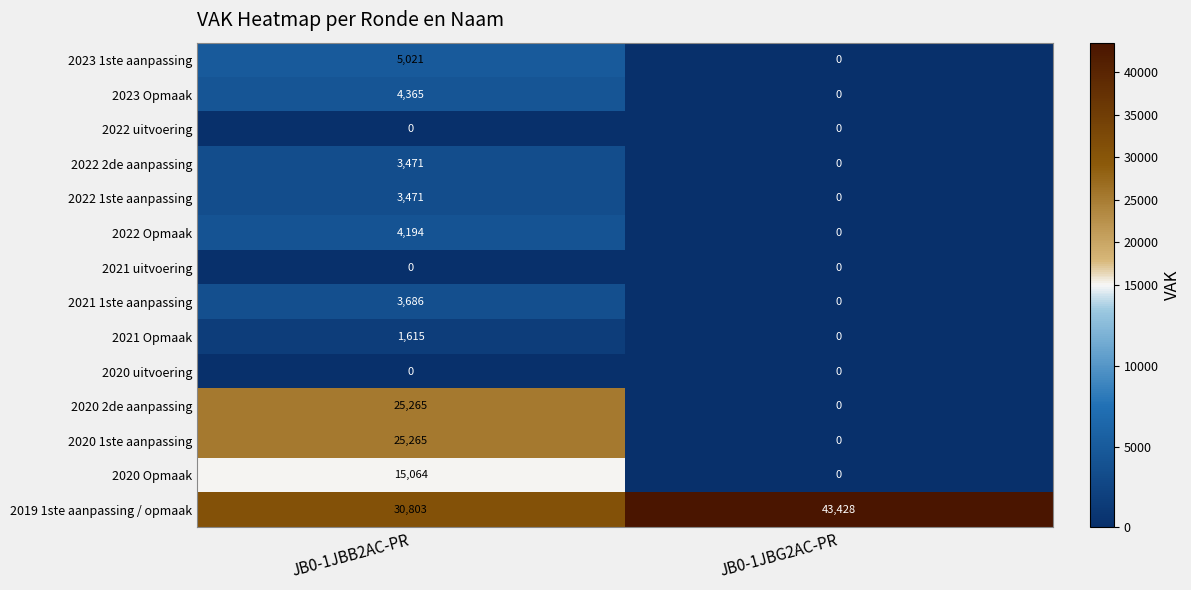

Is the value of 2023 1ste aanpassing at JB0-1JBB2AC-PR greater than the value of 2023 Opmaak at JB0-1JBB2AC-PR?

Yes